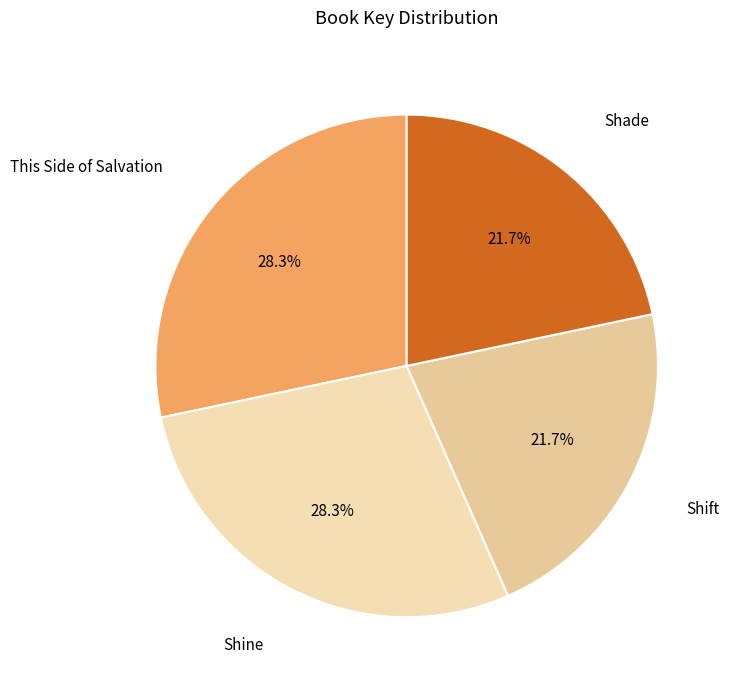

True or false: Shift accounts for 22% of the total.

True